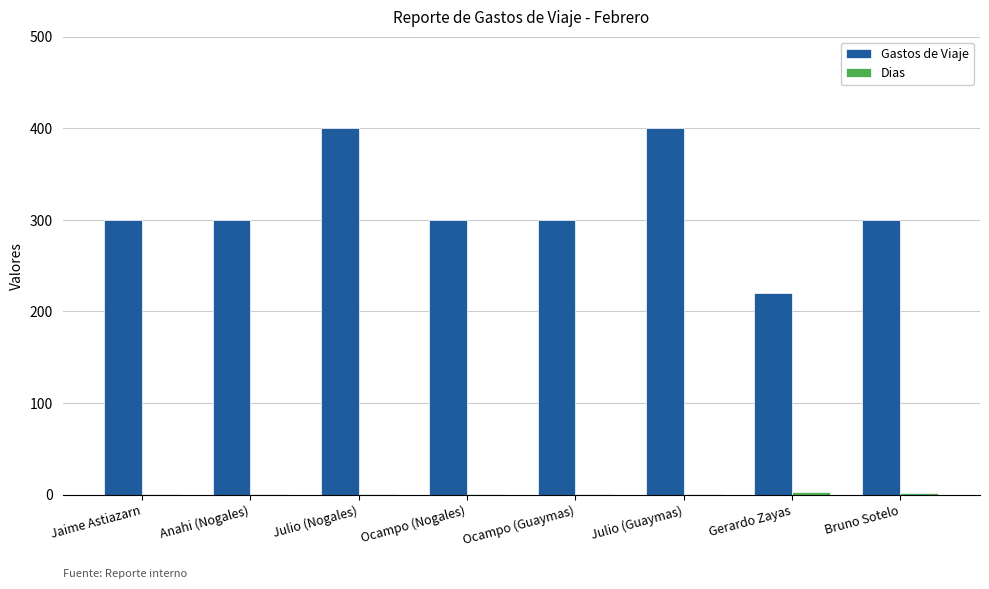

What is the maximum value for Gastos de Viaje?

400